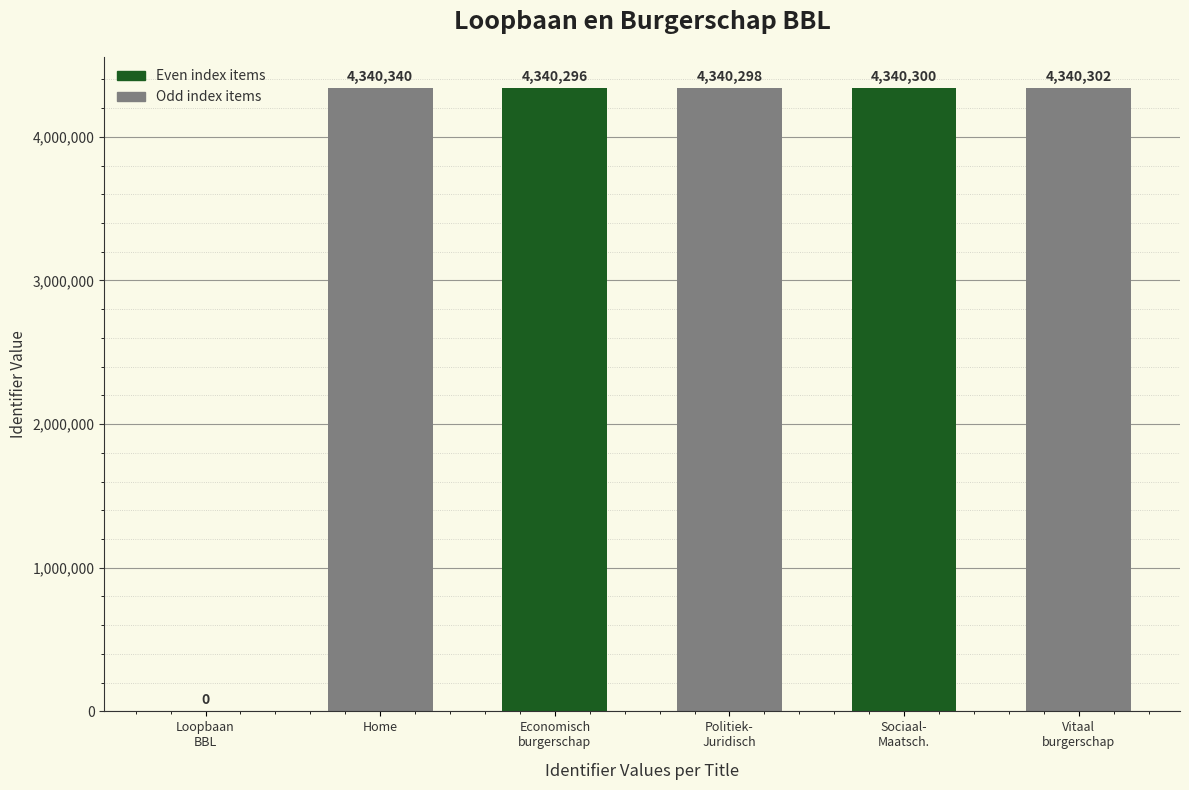

True or false: the data shows 2398997 at Loopbaan
BBL.

False